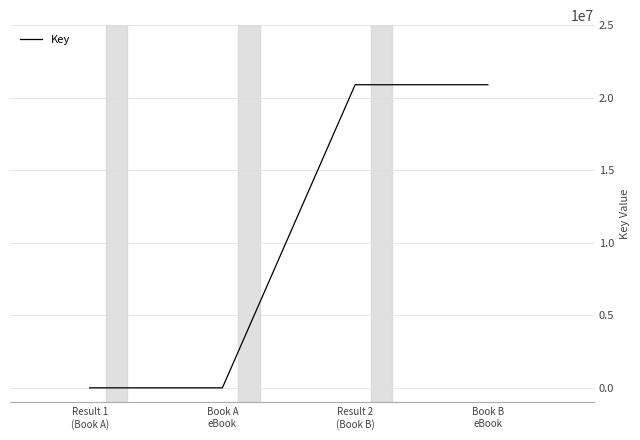

What is the greatest value displayed?

20894568